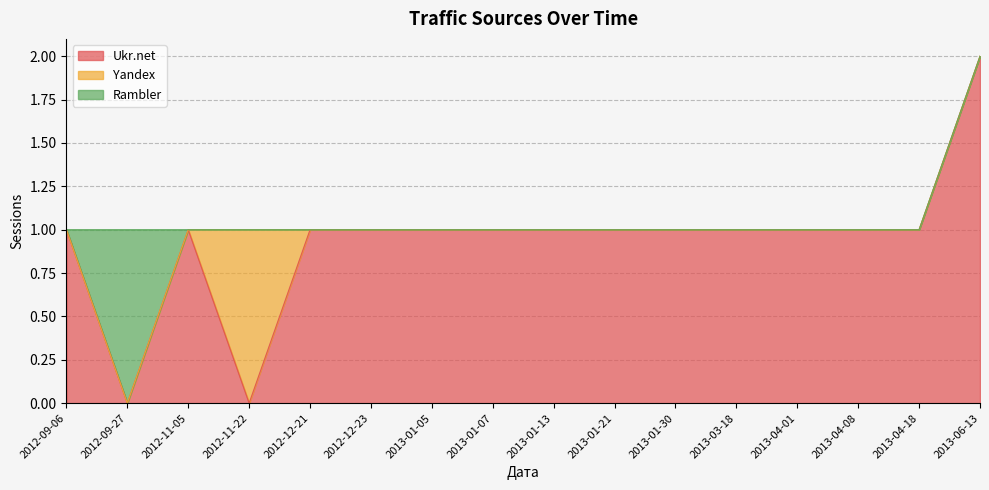

What are all the series names shown in the legend?

Ukr.net, Yandex, Rambler